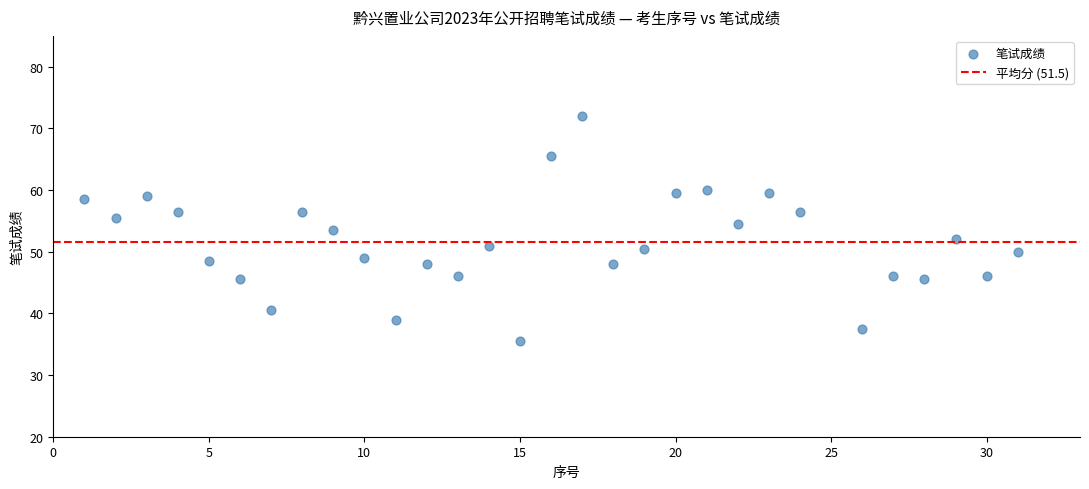

What is the range of Y values (max minus min)?

36.5